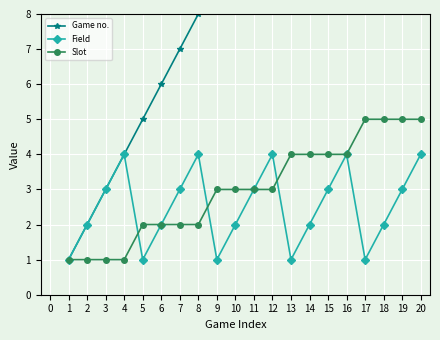

True or false: Slot and Game no. intersect in this chart.

False